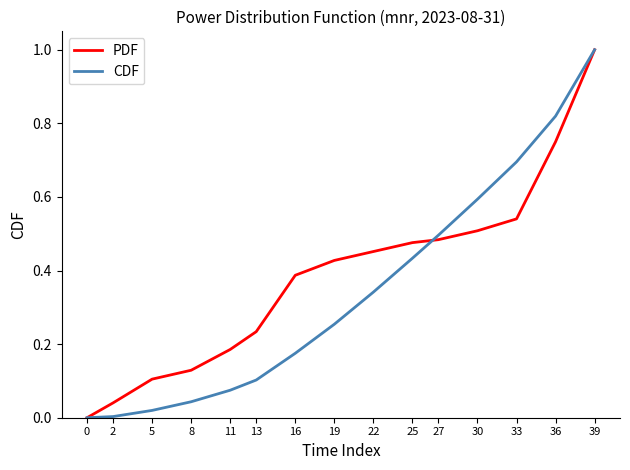

What is the maximum value for CDF?

1.0